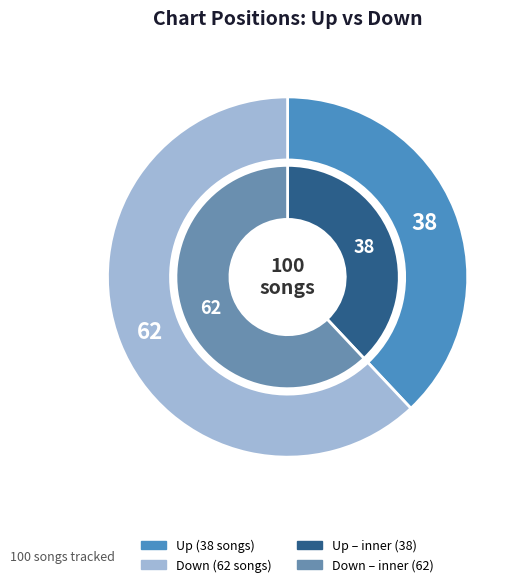

How many segments does this pie chart have?

2